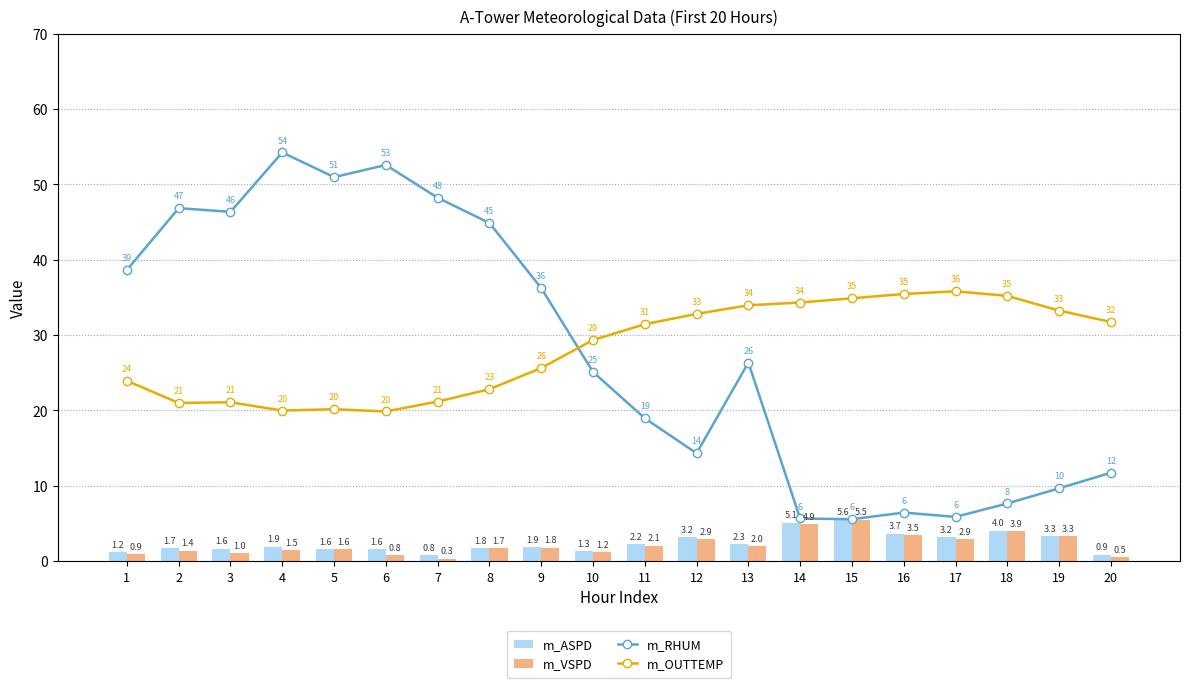

What is the approximate value of m_ASPD at 9?

1.9